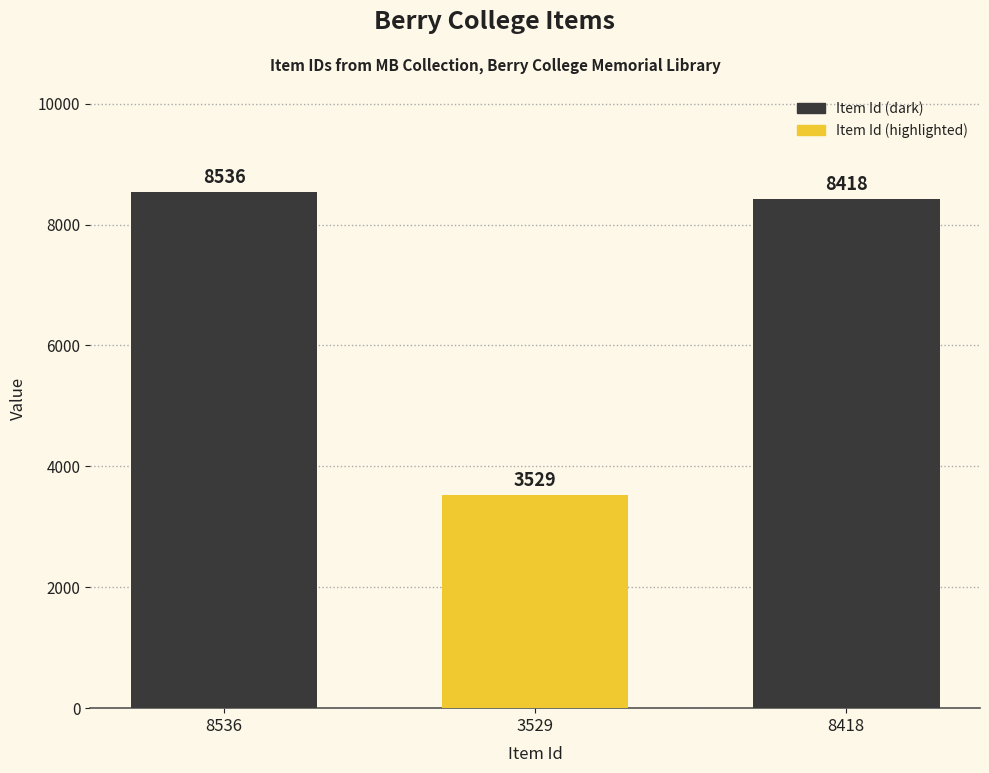

Reading left to right, list all the values displayed in this chart.

8536	3529	8418